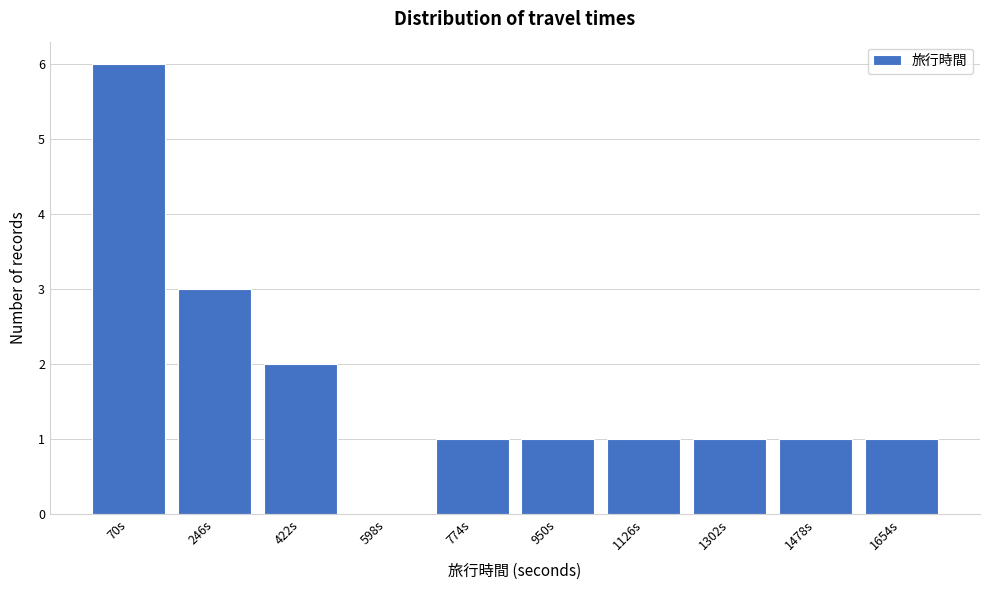

Reading left to right, what are all the values shown in this chart?

70s=6	246s=3	422s=2	598s=0	774s=1	950s=1	1126s=1	1302s=1	1478s=1	1654s=1